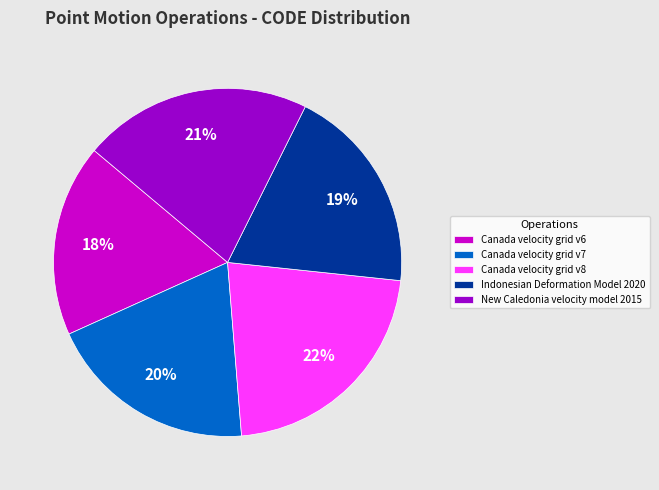

Which has a higher value, New Caledonia velocity model 2015 or Canada velocity grid v6?

New Caledonia velocity model 2015